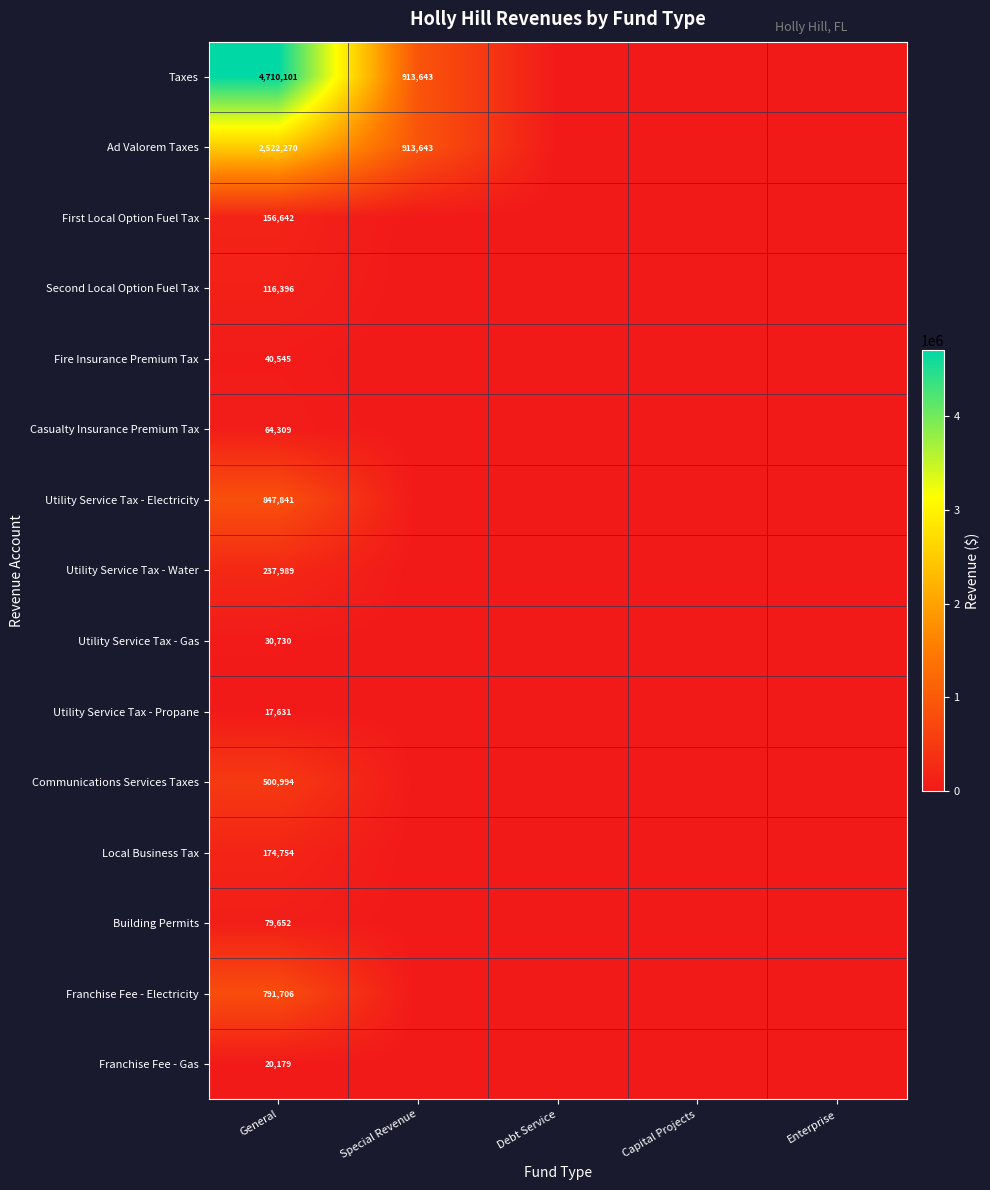

At how many categories does at least one series exceed 4686702?

1